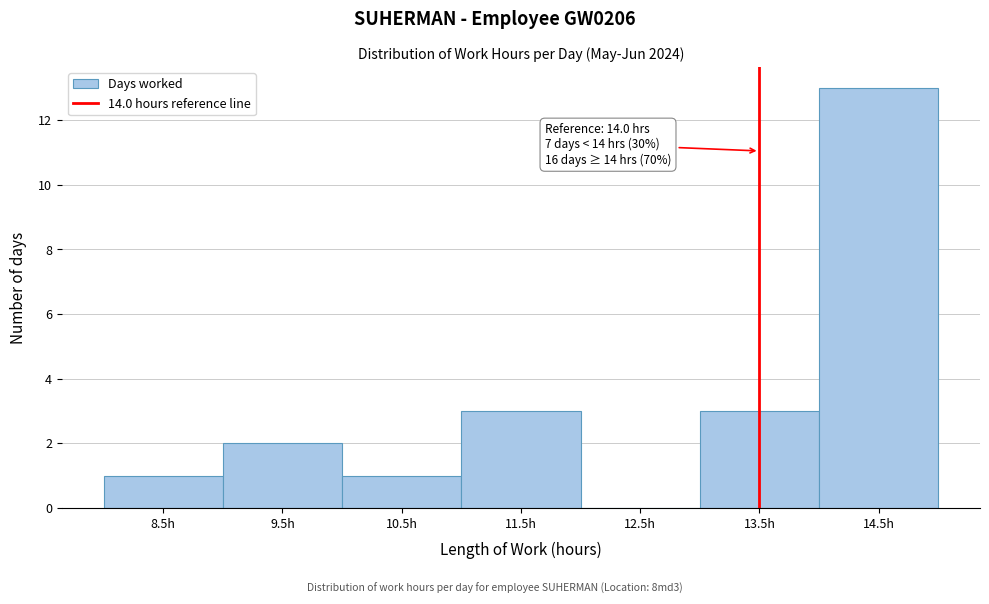

Reading left to right, what are all the values shown in this chart?

8.5h=1	9.5h=2	10.5h=1	11.5h=3	12.5h=0	13.5h=3	14.5h=13